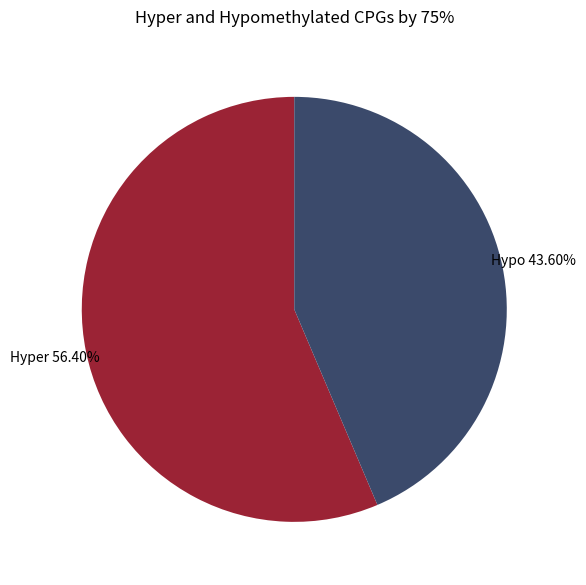

Is there any slice that represents more than half of the pie?

Yes